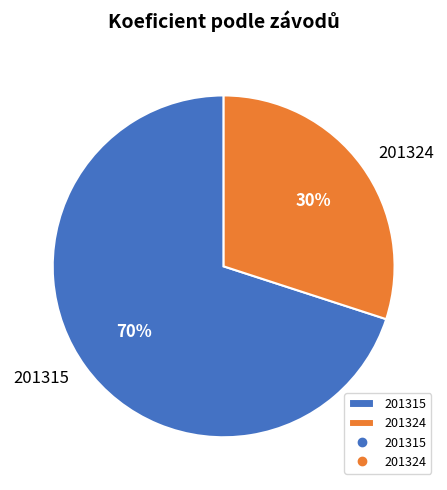

What is the ratio of the value at 201324 to the value at 201315?

0.4